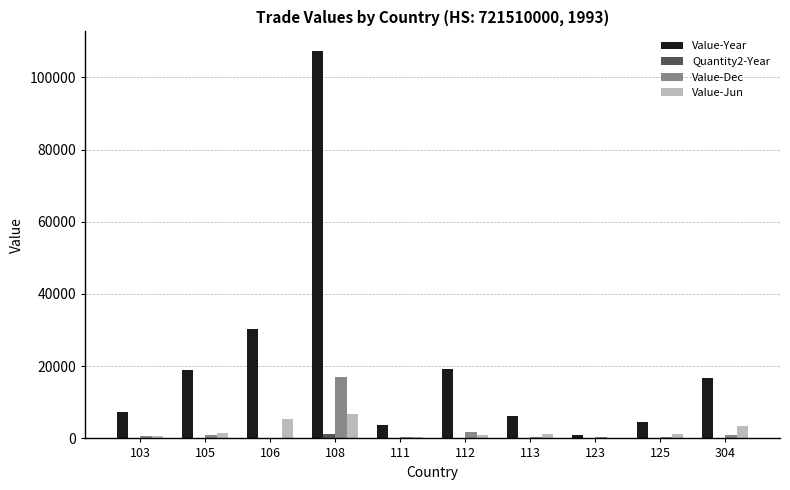

What is the average value of the Value-Year series?

21533